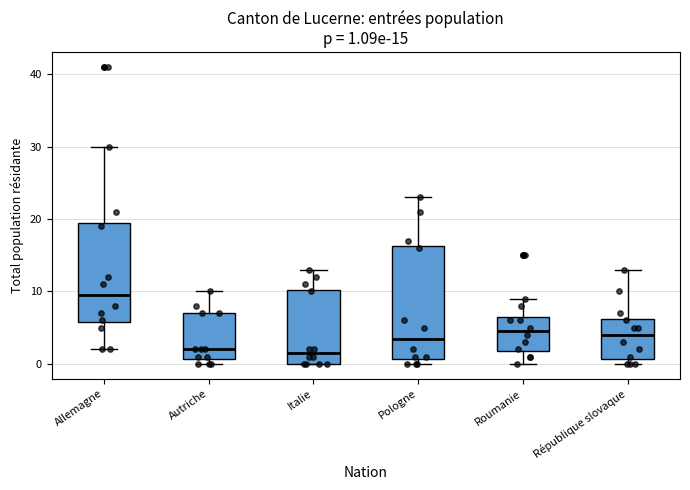

Comparing the boxes themselves (not the whiskers), which one is the tallest?

Pologne